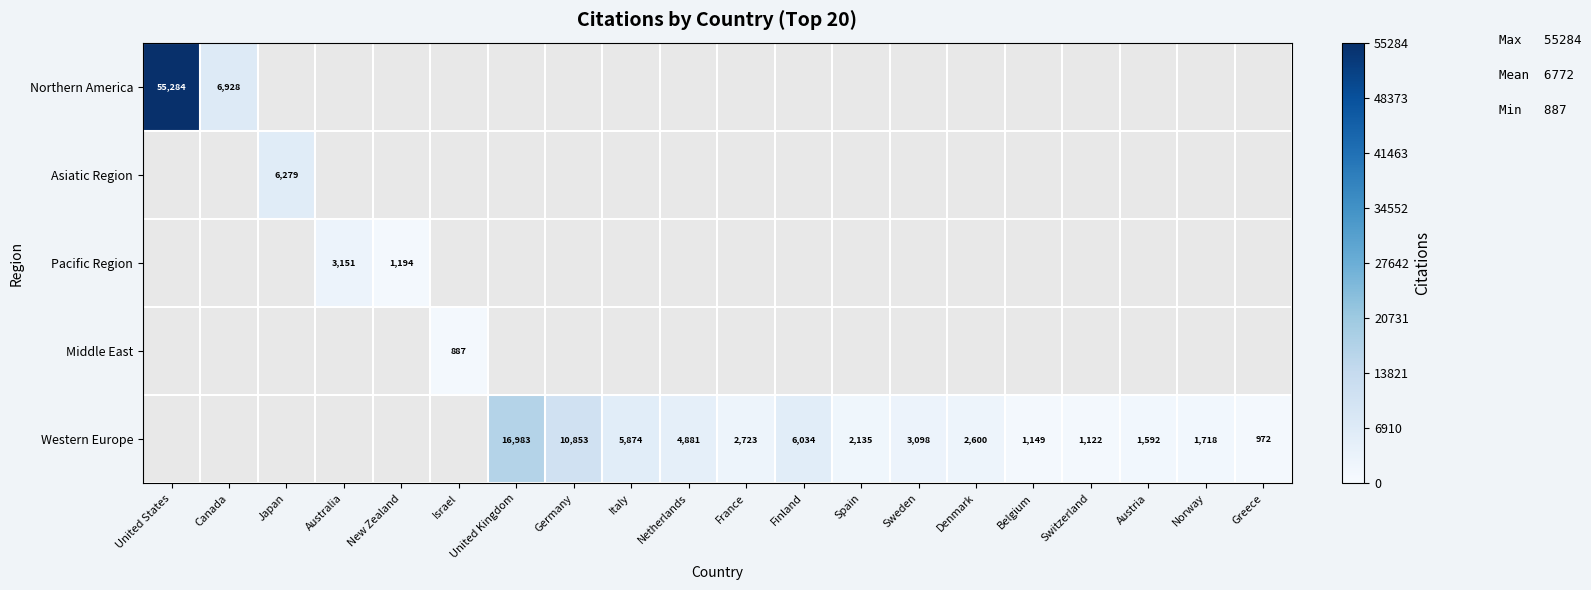

The value of Western Europe at Italy is 3896. True or false?

False